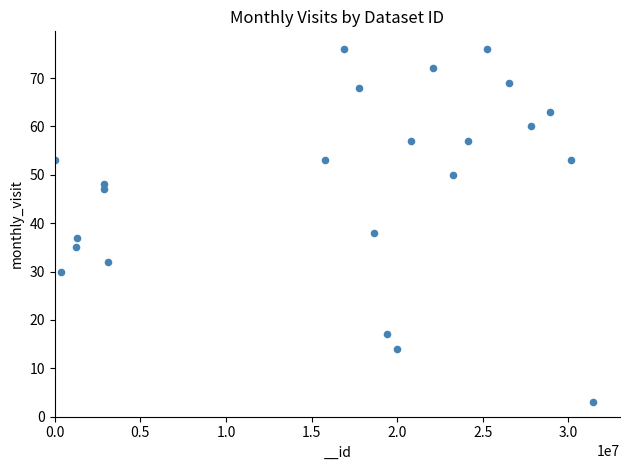

What is the range of Y values (max minus min)?

73